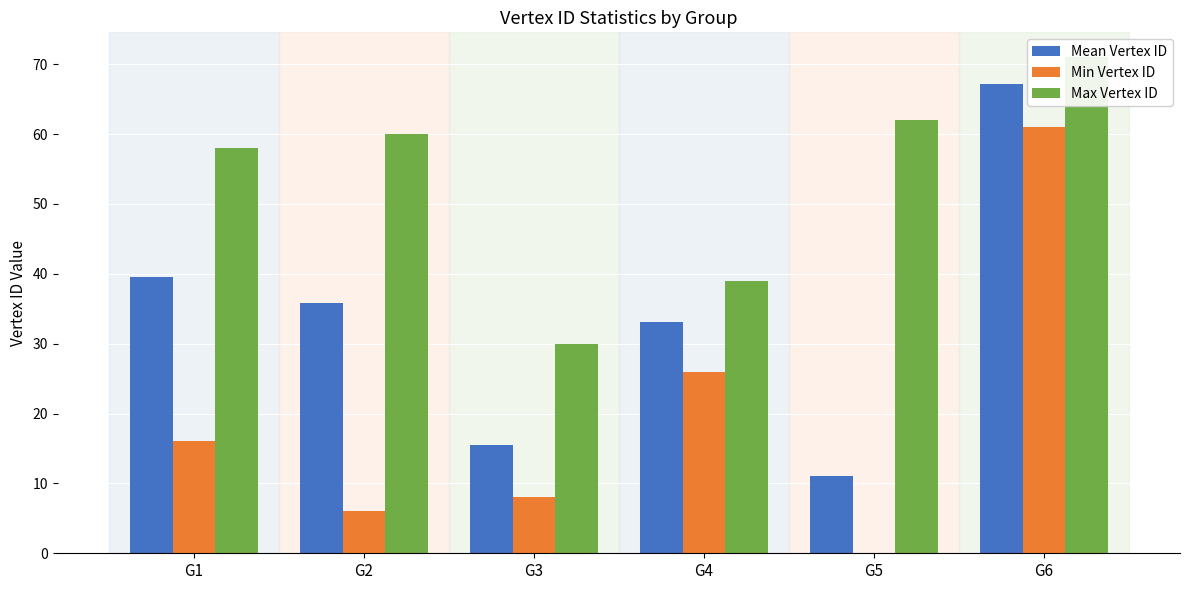

At how many categories does at least one series exceed 62?

1